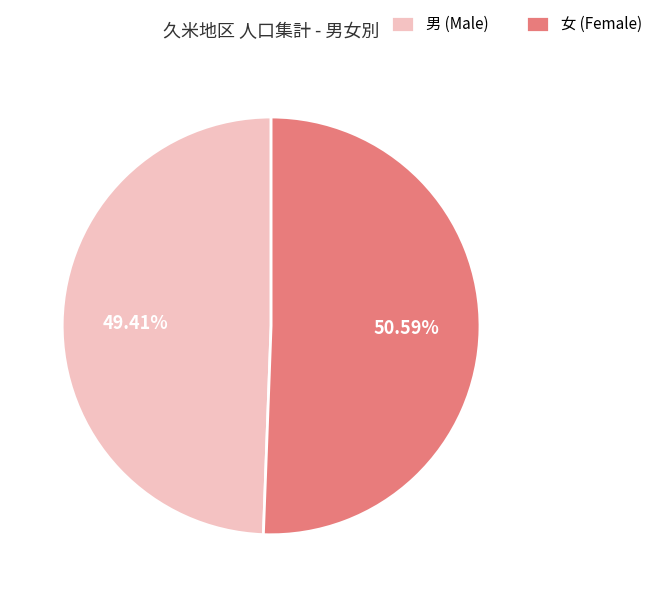

Does 女 (Female) account for over 50% of the chart?

Yes